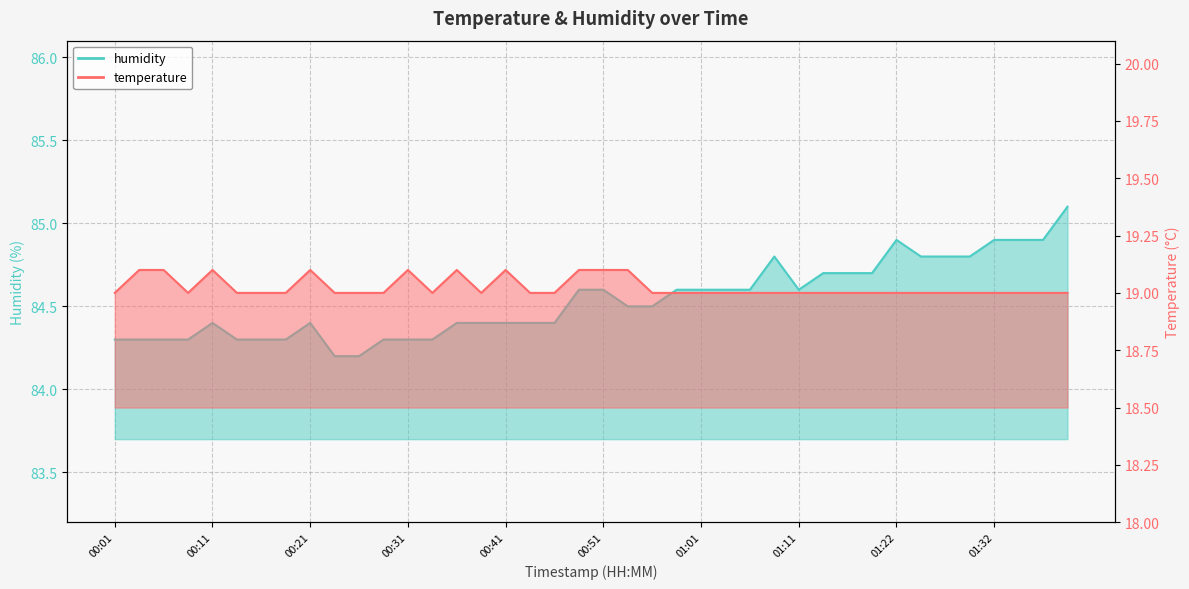

At which category does the chart reach its minimum across all series?

00:01